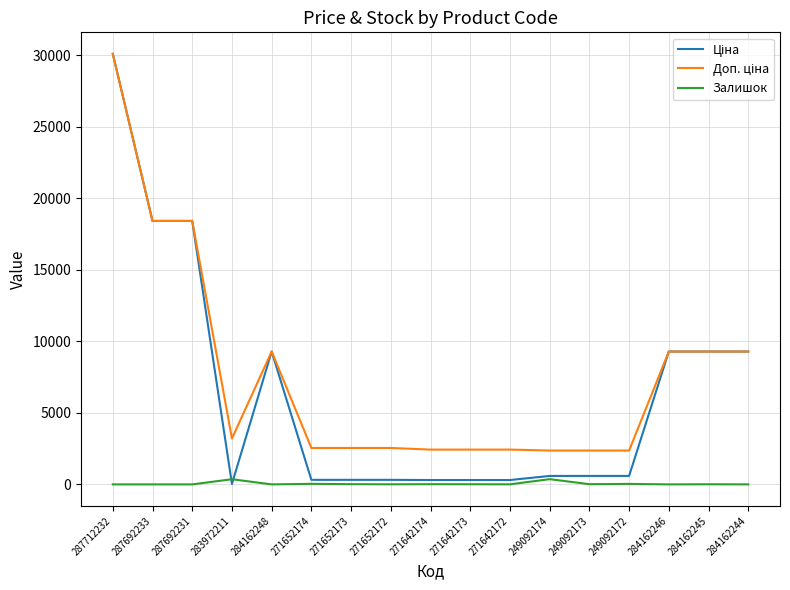

Which label corresponds to the largest value in the chart?

287712232